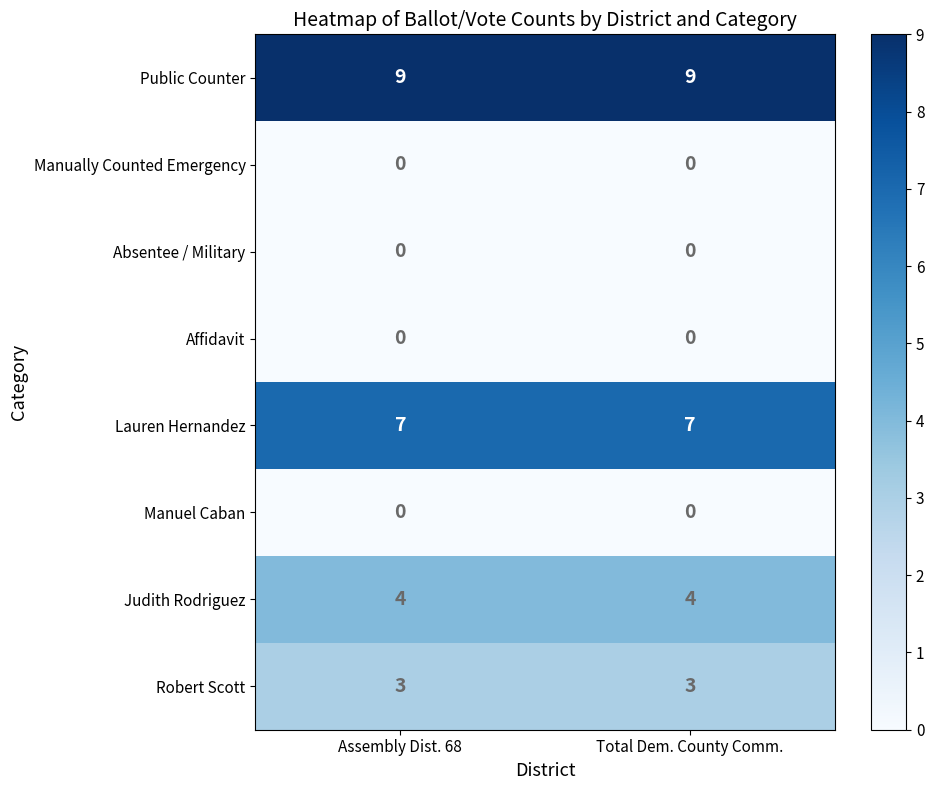

The Absentee / Military series shows 0 at Total Dem. County Comm.. True or false?

True